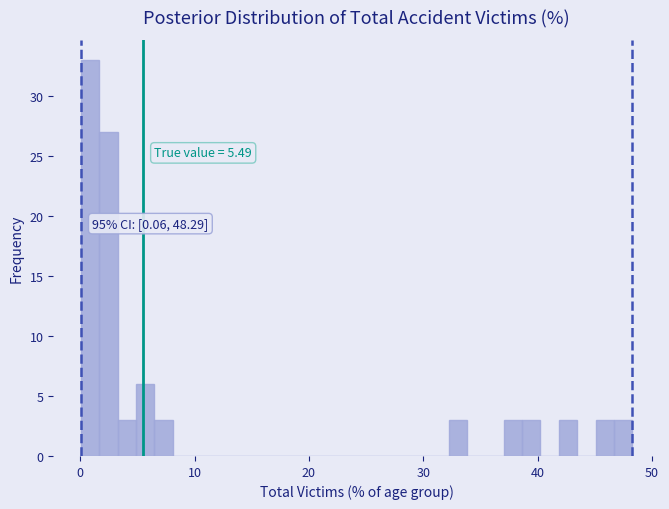

Around what value on the x-axis is the tallest bar? Give the approximate position of its centre, as read against the axis.

1